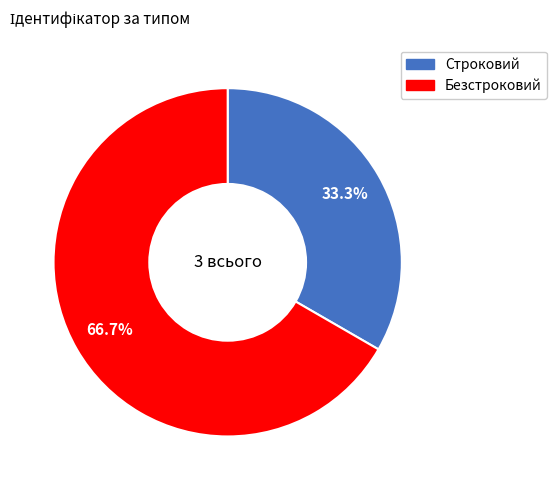

What is the smallest slice in the pie chart?

Строковий